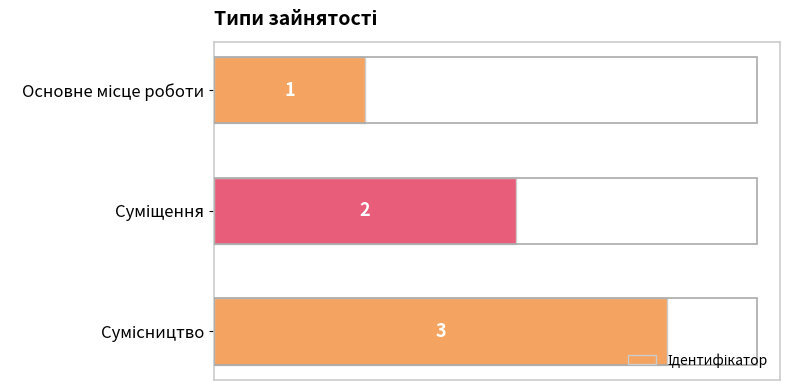

Does the chart contain stacked bars?

No